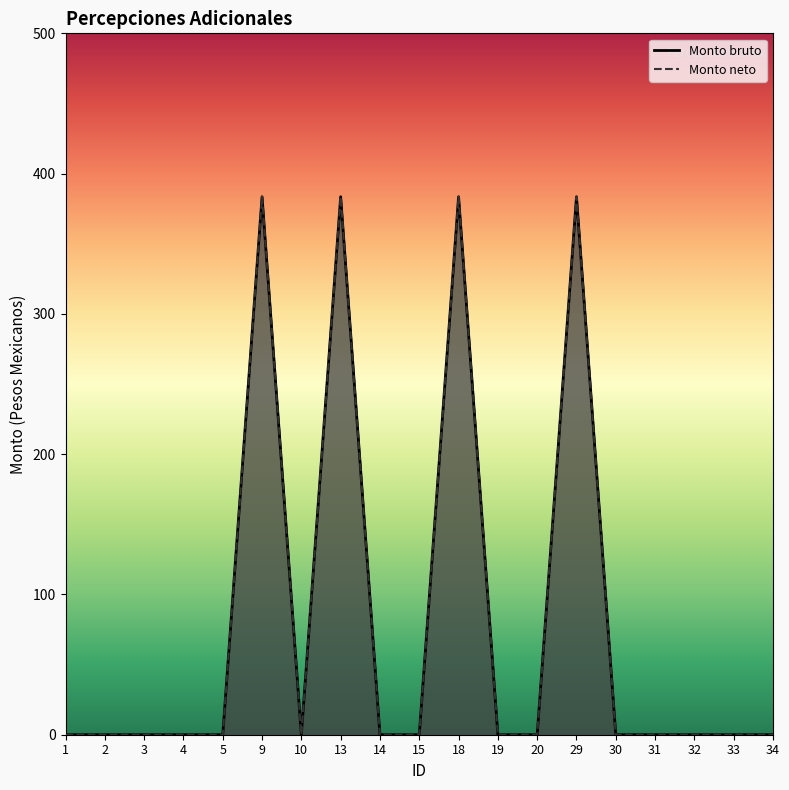

List the series in order of their peak value, lowest first.

Monto bruto, Monto neto